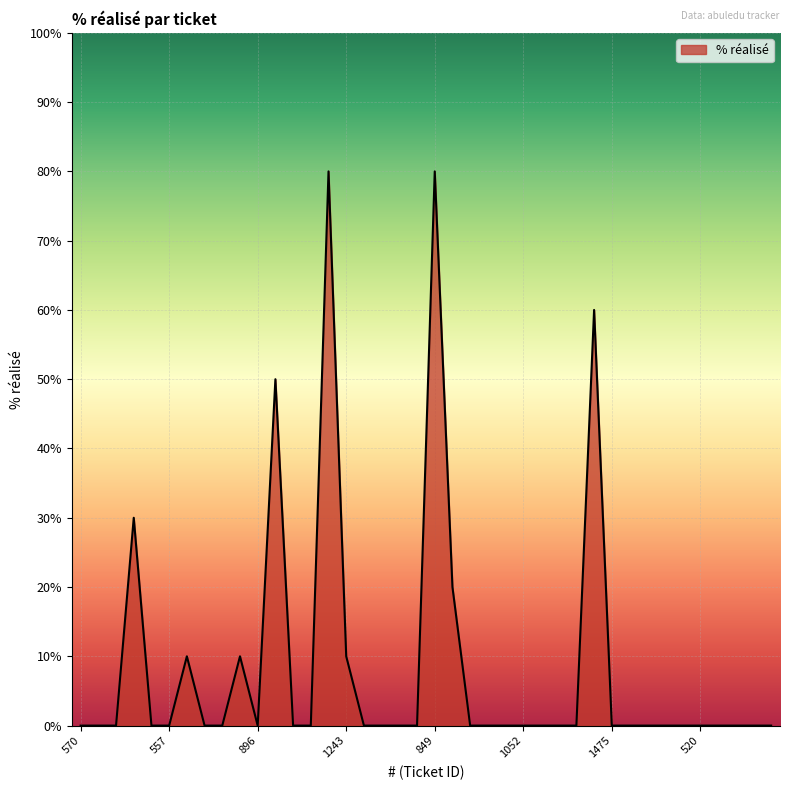

What is the difference between the maximum and minimum values?

80